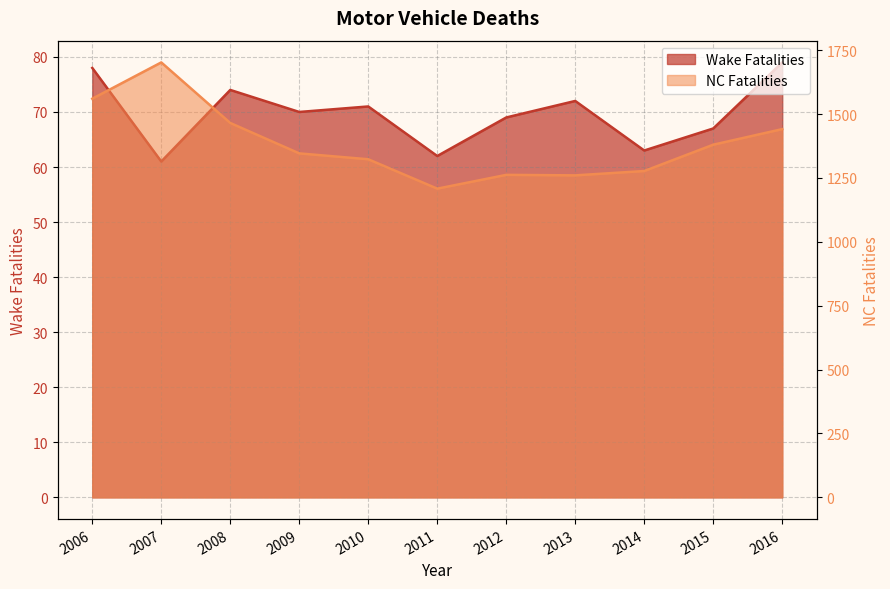

Which series has the largest total across all categories?

NC Fatalities